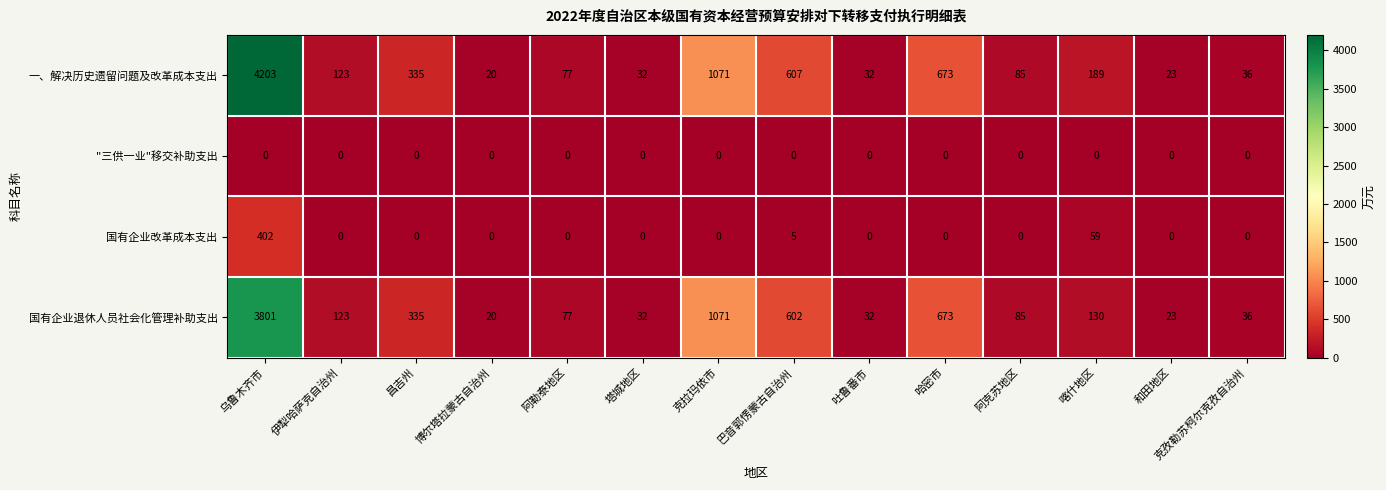

Which series has the widest spread of values?

一、解决历史遗留问题及改革成本支出